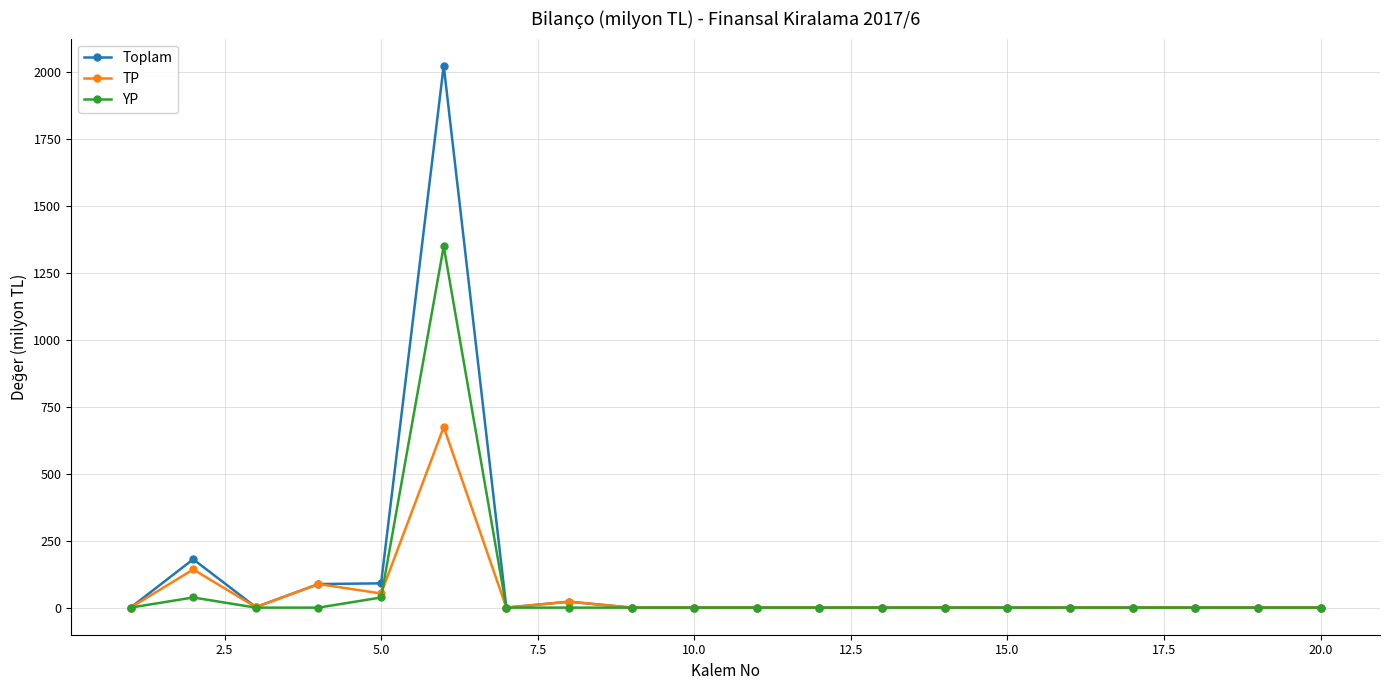

Which series has the largest range (max minus min)?

Toplam